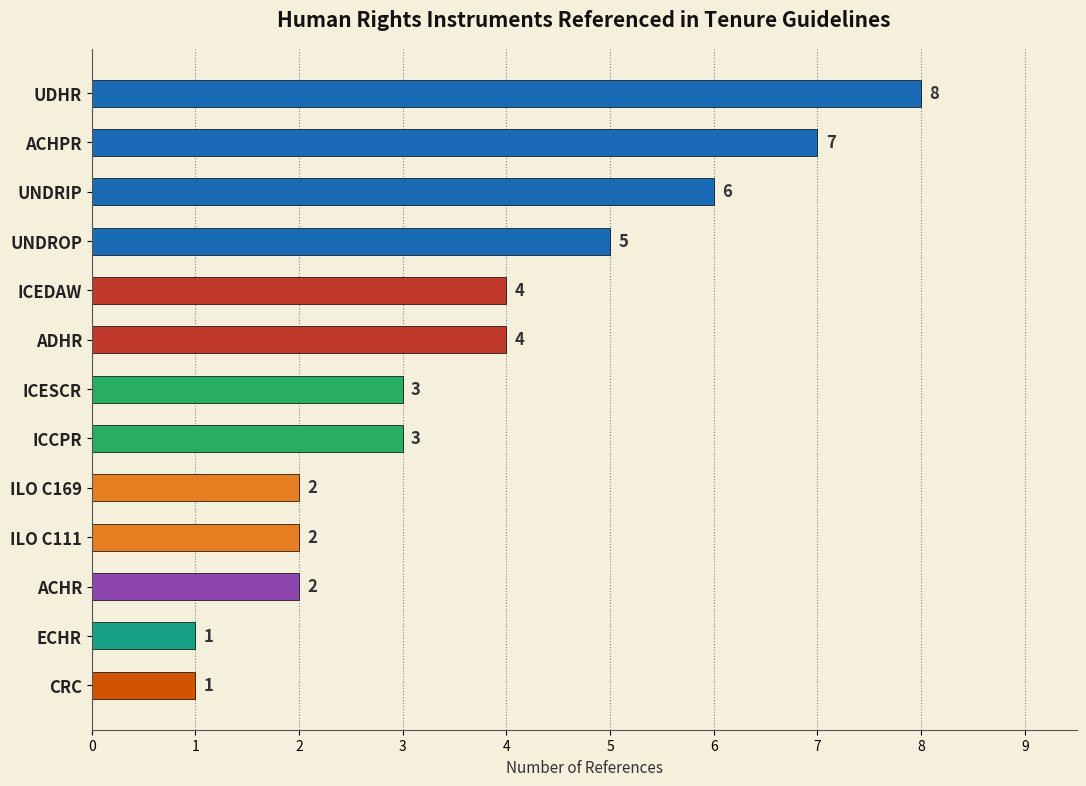

What is the smallest value displayed?

1